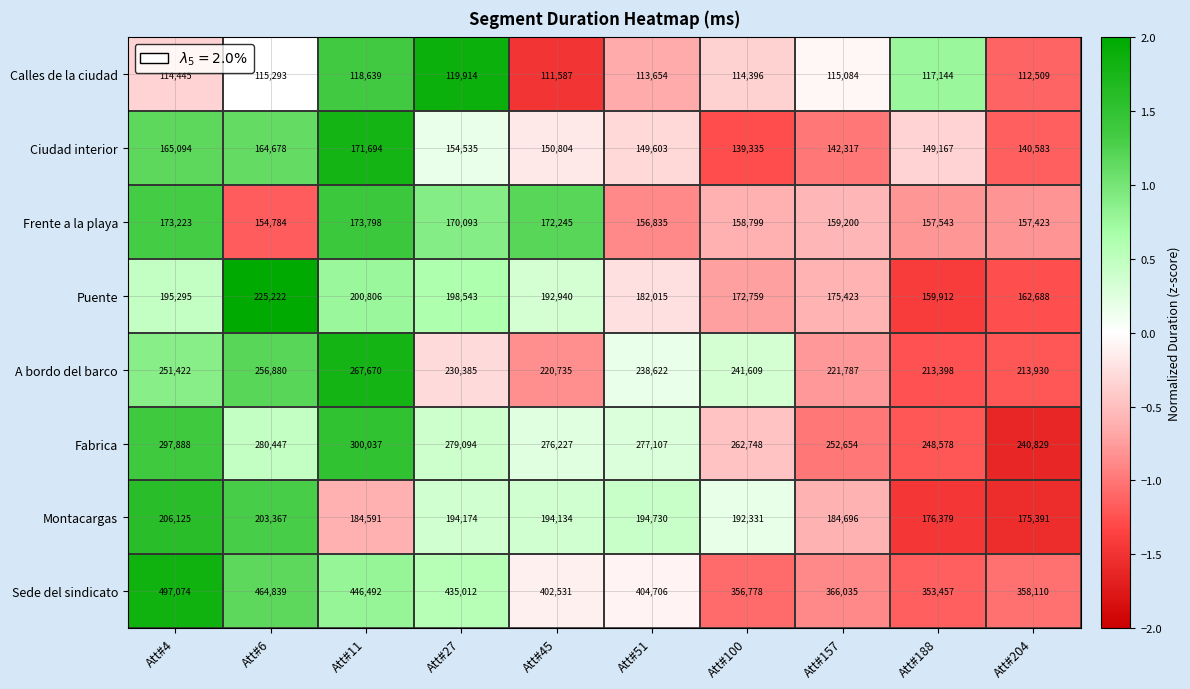

Between Att#6 and Att#27, which series saw the biggest shift?

Sede del sindicato